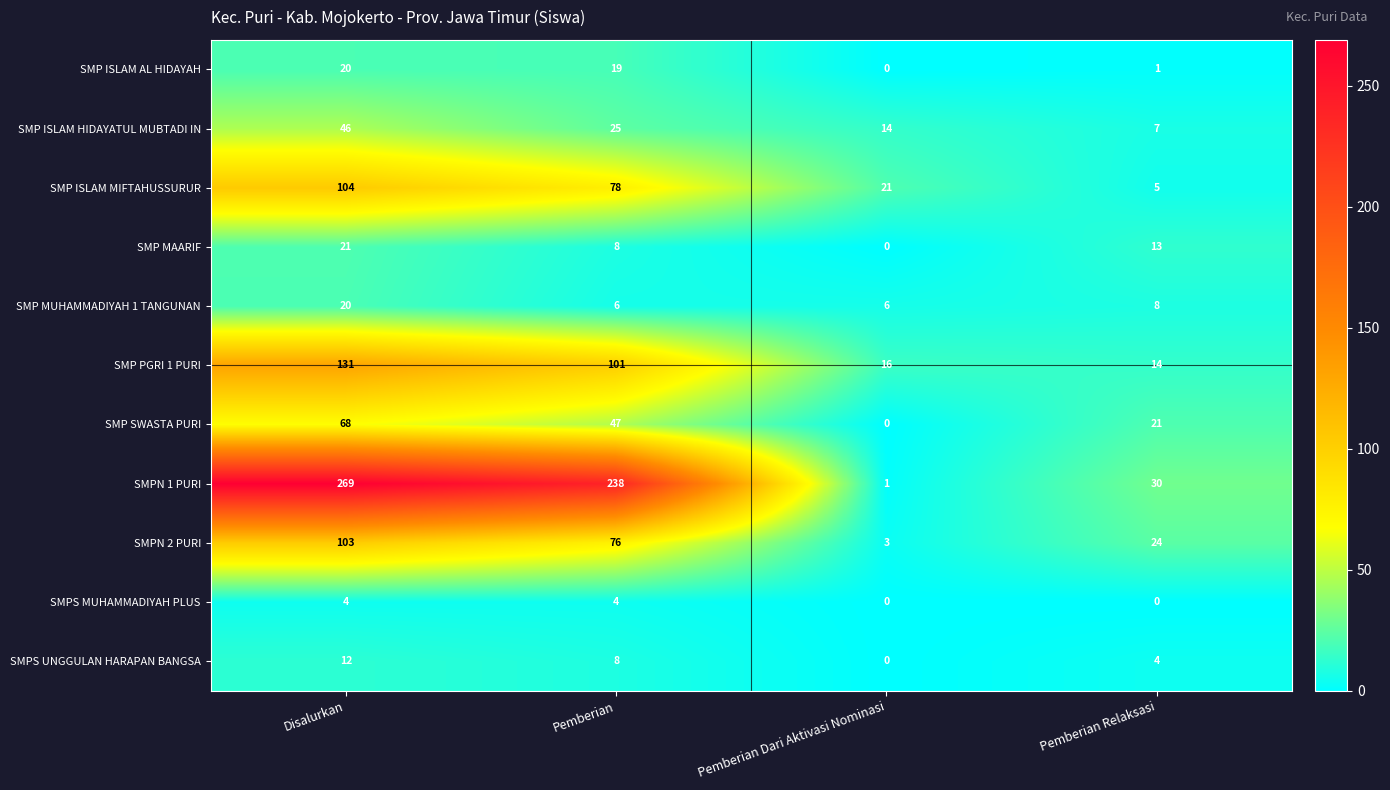

The value of SMP MAARIF at Disalurkan is 5. True or false?

False